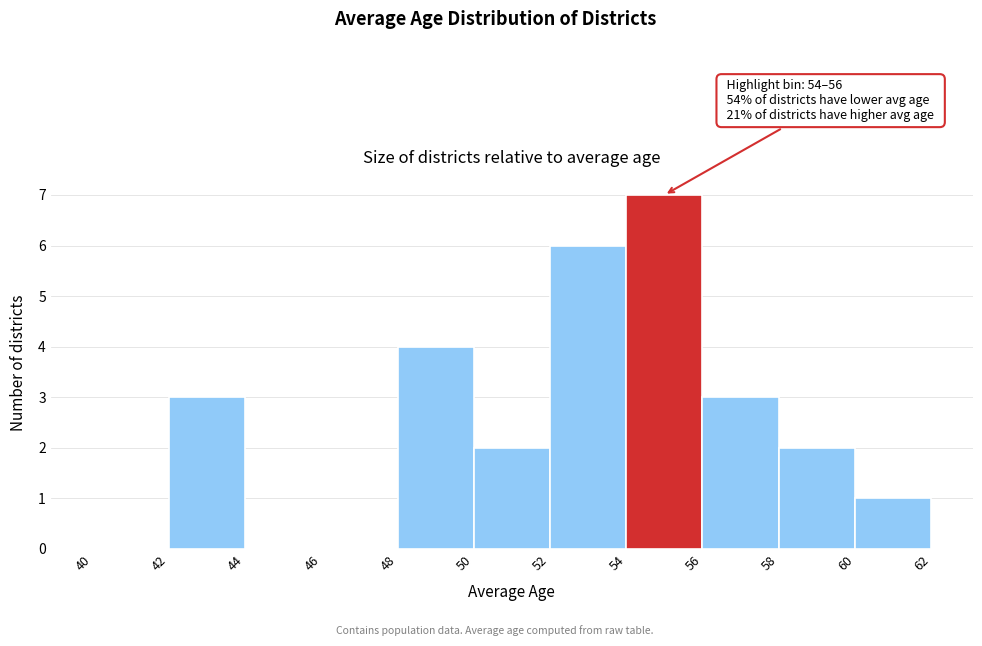

Which range on the x-axis has the tallest bar?

54 to 56